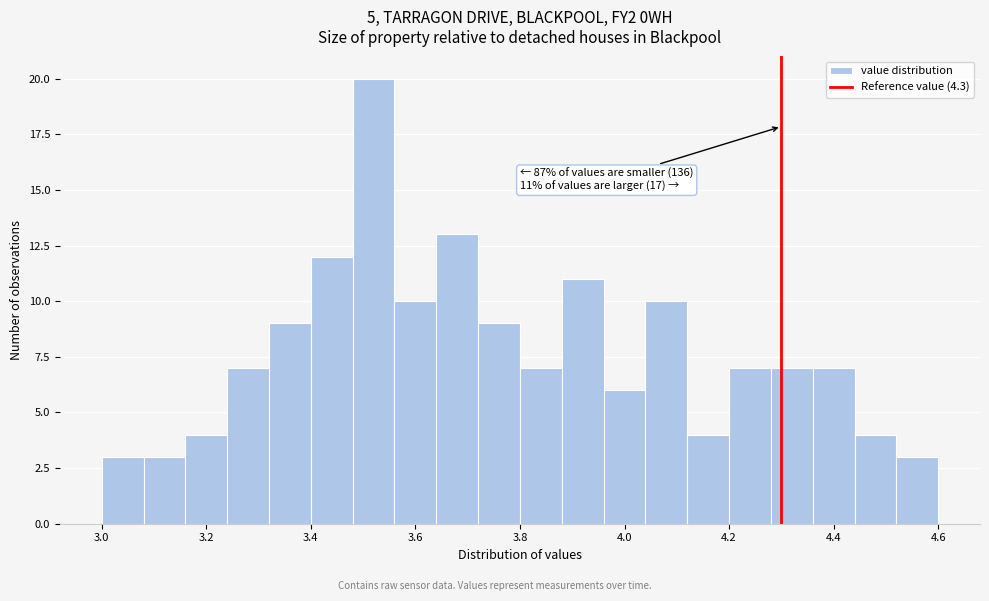

Which range on the x-axis has the tallest bar?

3.48 to 3.56